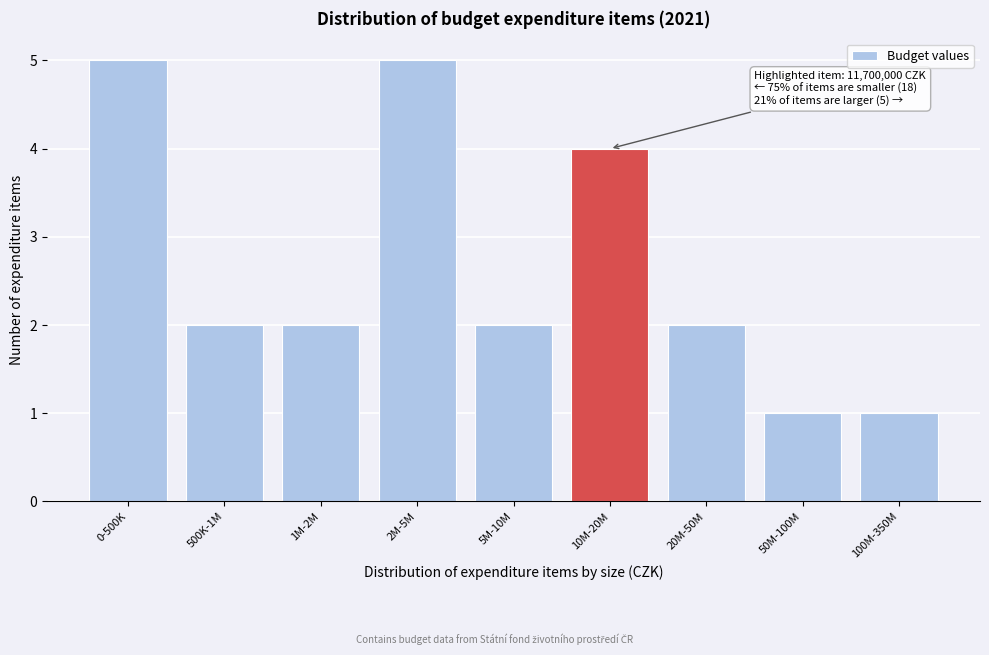

Reading right to left, extract all data points from this chart.

100M-350M=1	50M-100M=1	20M-50M=2	10M-20M=4	5M-10M=2	2M-5M=5	1M-2M=2	500K-1M=2	0-500K=5